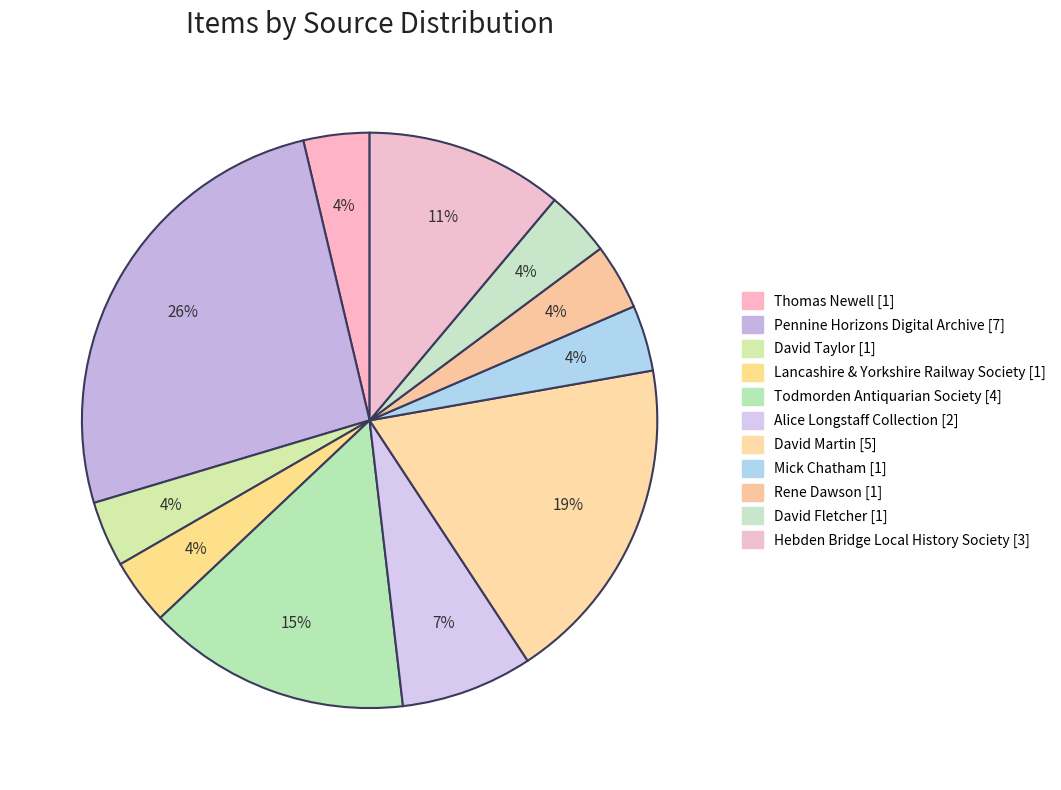

Does David Fletcher account for over 50% of the chart?

No